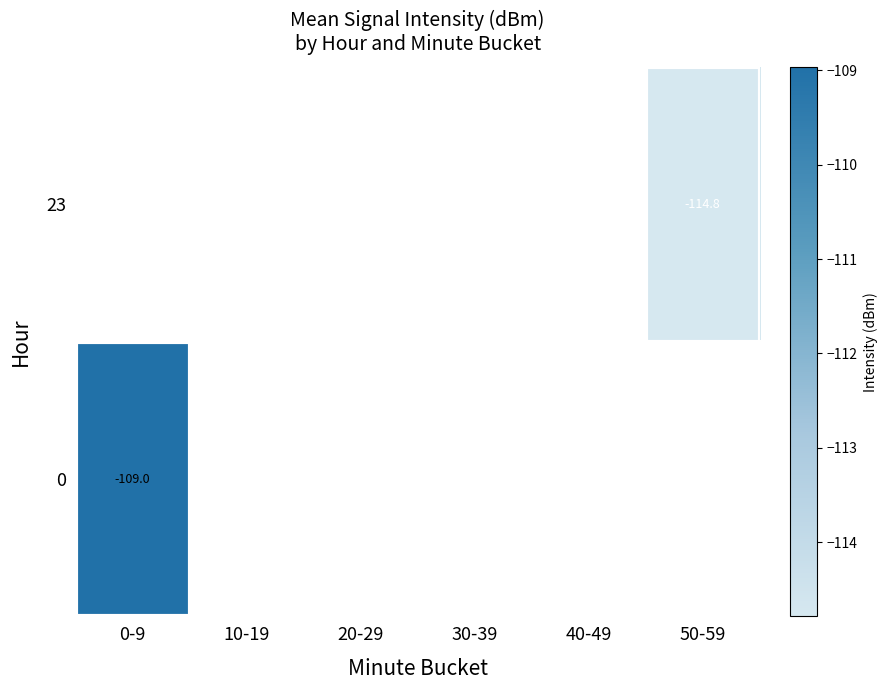

How many series are shown in this chart?

2